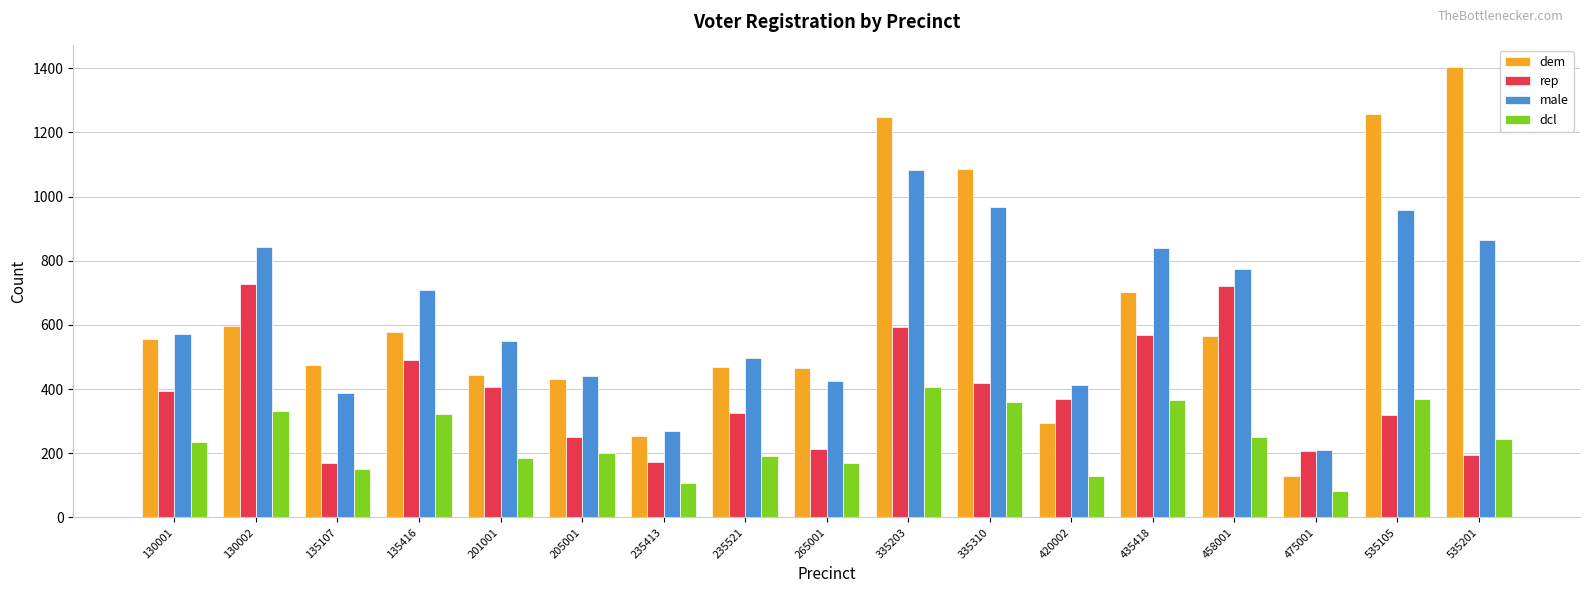

Are the bars horizontal?

No